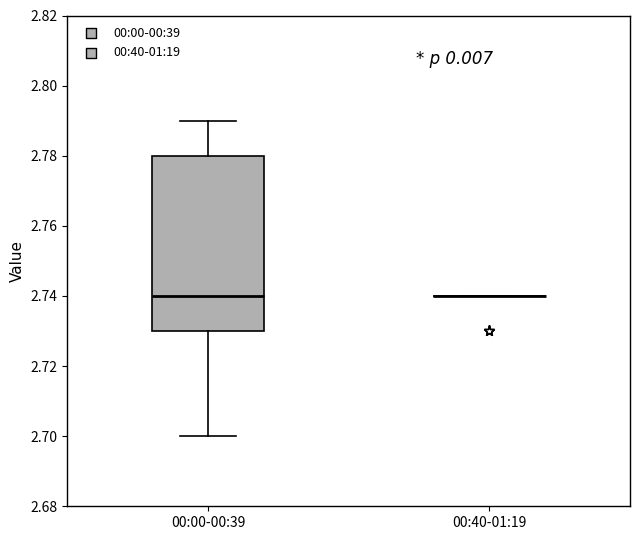

Reading left to right, read every box against the y-axis: the position of its median line, the range the box covers, and the ends of its whiskers. The values are not printed on the chart, so give them approximately, as read against the axis.

00:00-00:39: median 2.74, box 2.73 to 2.78, whiskers 2.70 to 2.79
00:40-01:19: box collapsed to a line at 2.74, whiskers 2.74 to 2.74